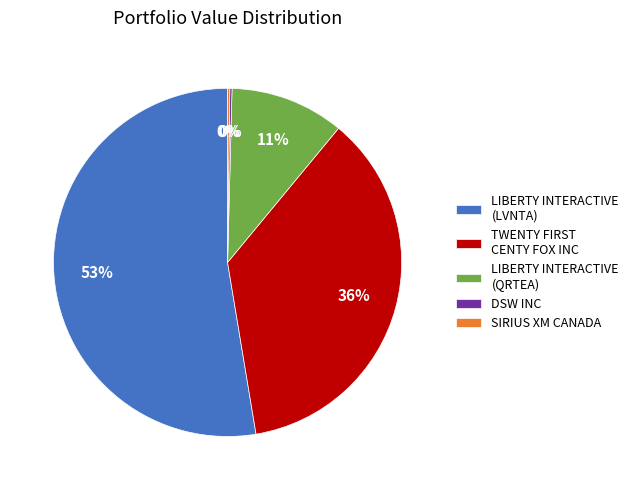

To the nearest percent, what percentage of the pie is LIBERTY INTERACTIVE (LVNTA)?

53%